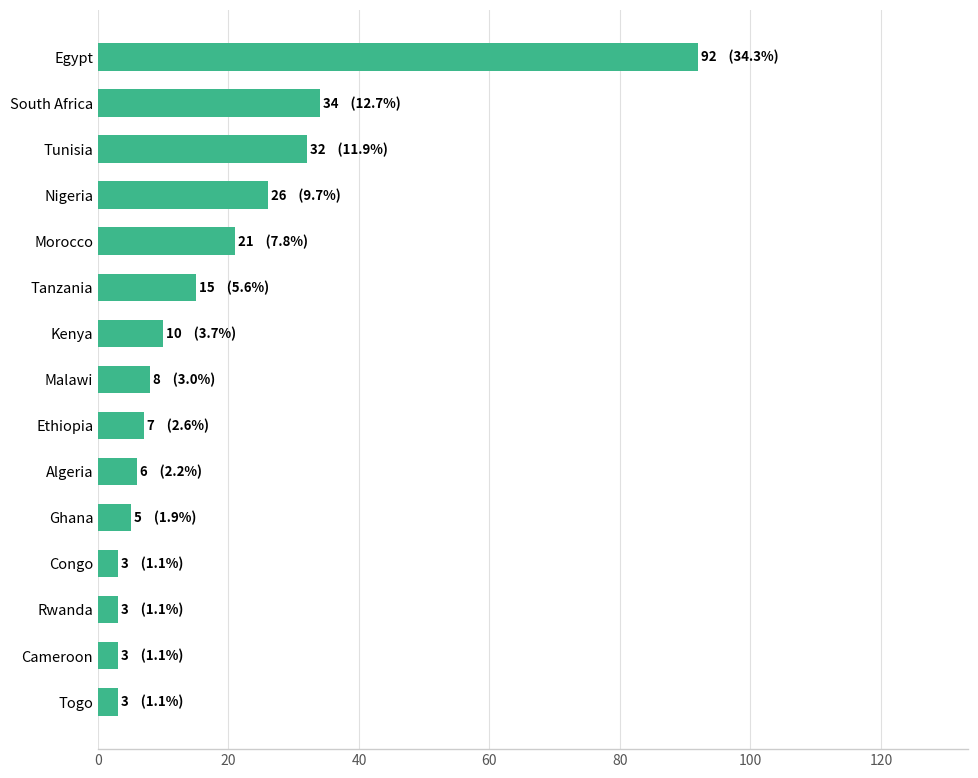

At which label is the value closest to 47?

South Africa